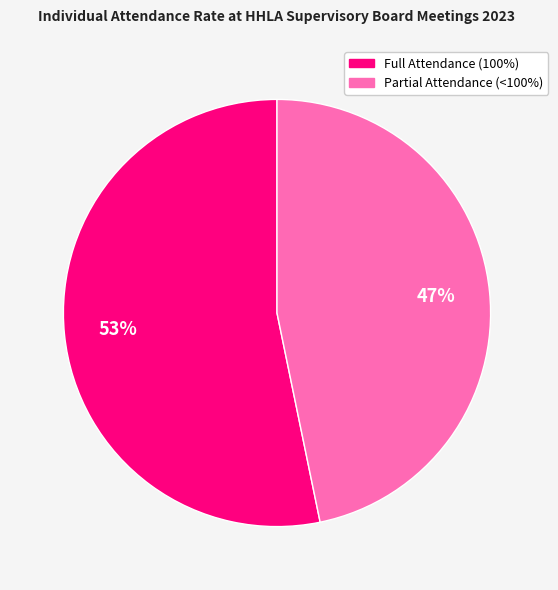

Does any single category account for the majority?

Yes